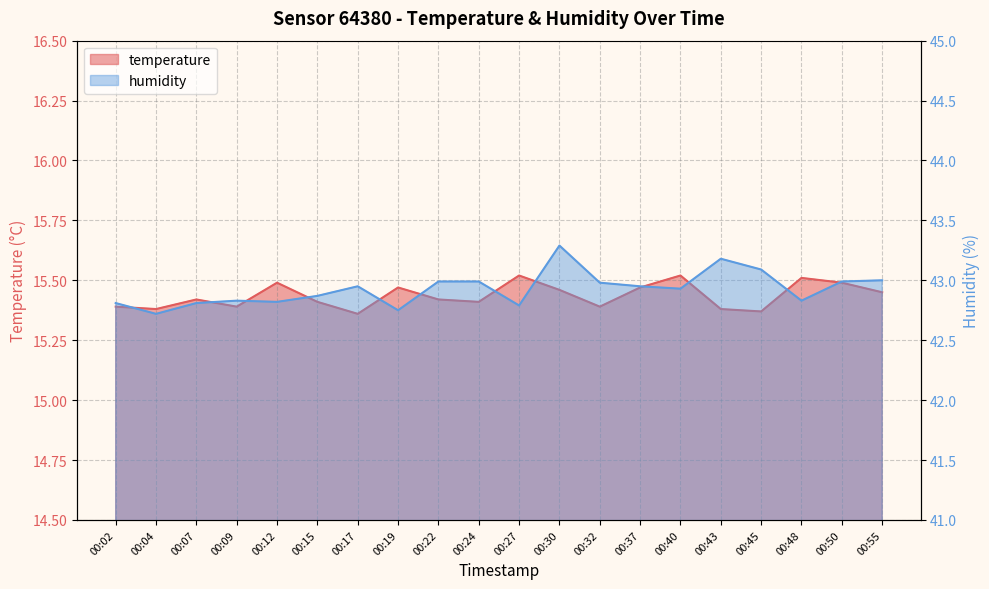

True or false: humidity and temperature cross at least once.

False